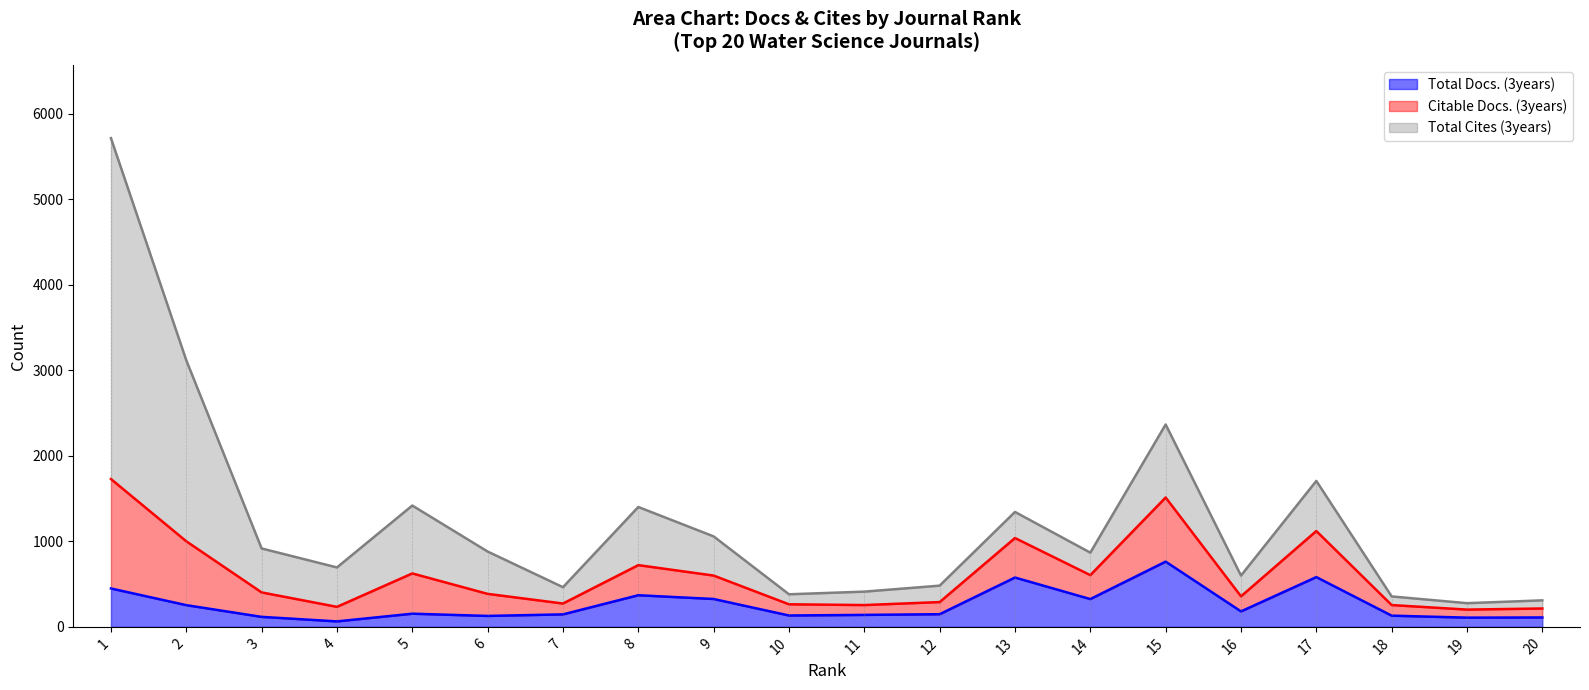

The value of Total Docs. (3years) at 13 is 365. True or false?

False